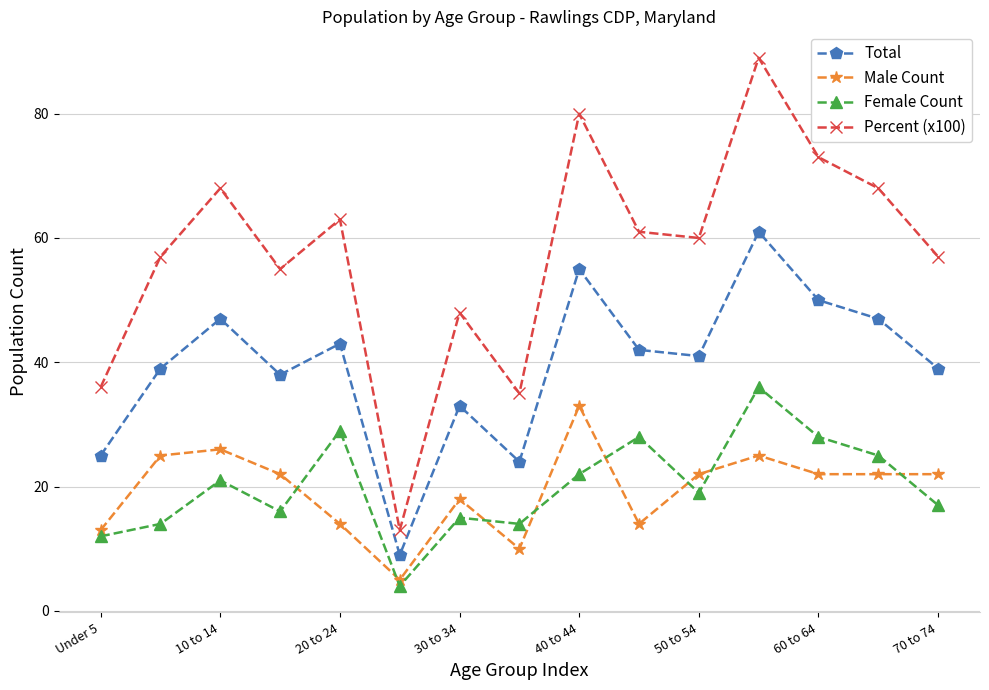

True or false: Male Count and Percent (x100) intersect in this chart.

False